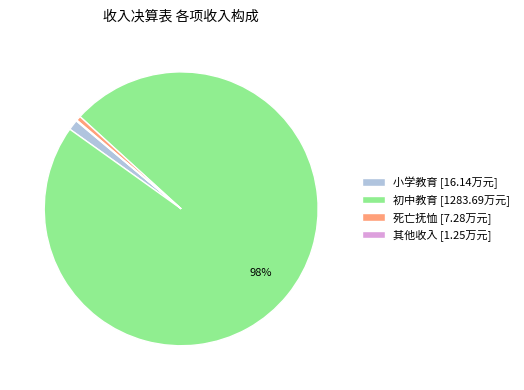

To the nearest percent, what is the average slice percentage?

25%